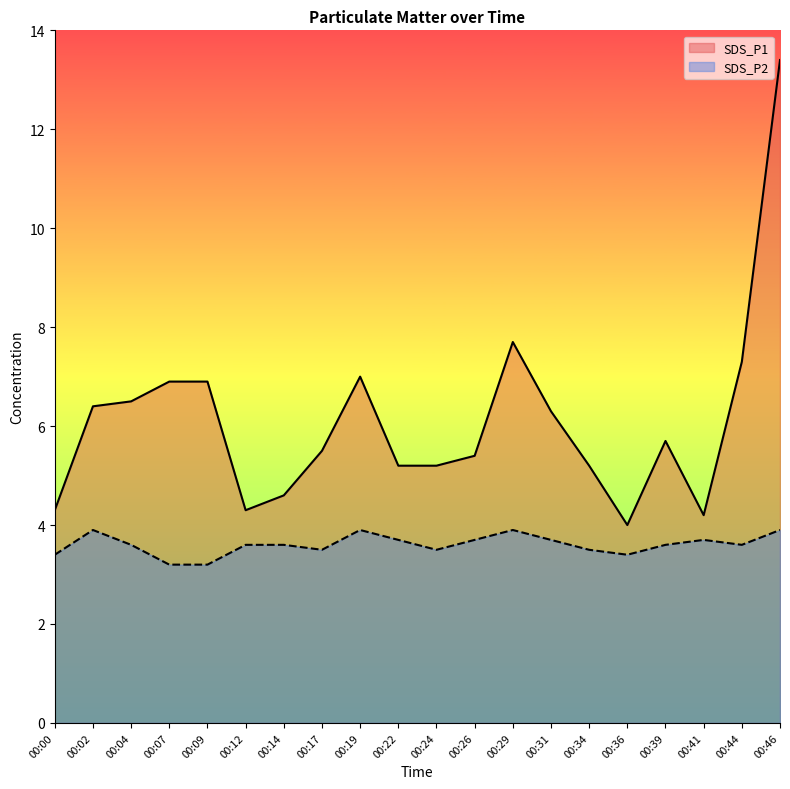

How many categories are shown in the chart?

20